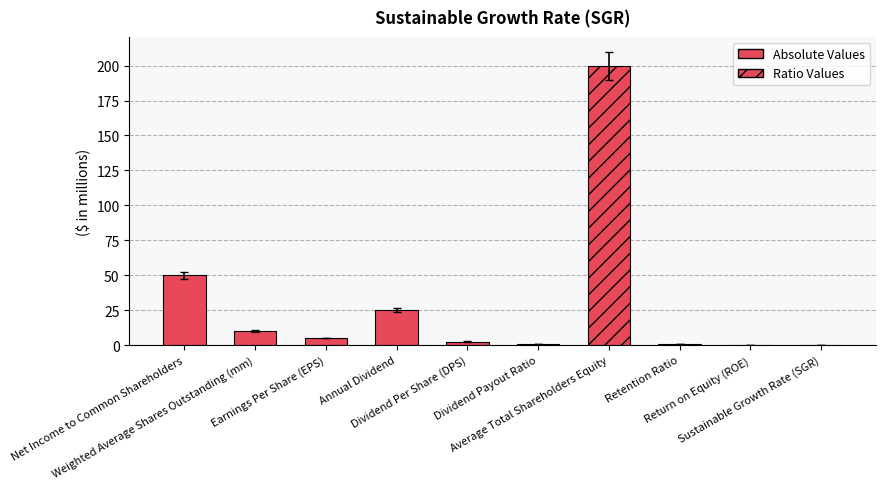

Which has a higher value, Net Income to Common Shareholders or Earnings Per Share (EPS)?

Net Income to Common Shareholders